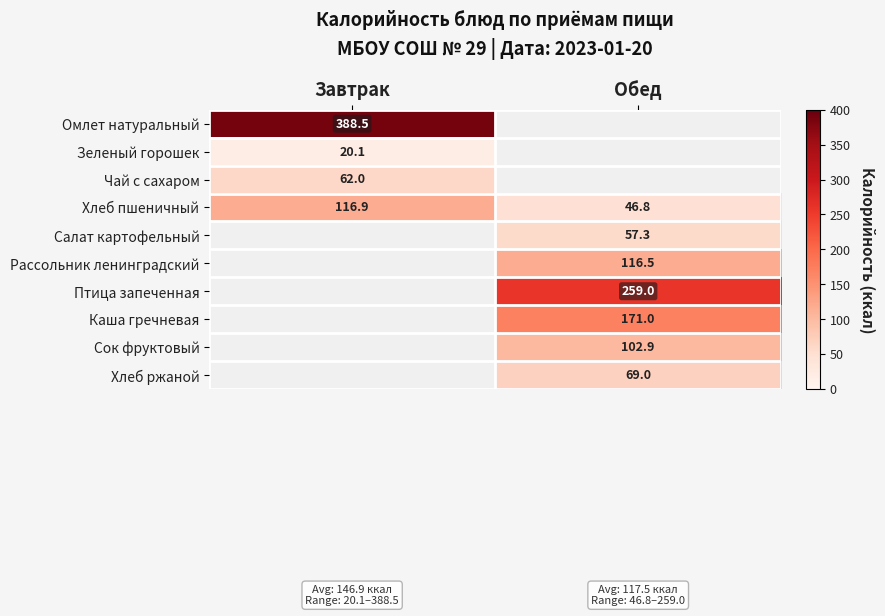

At how many categories does at least one series exceed 223?

2